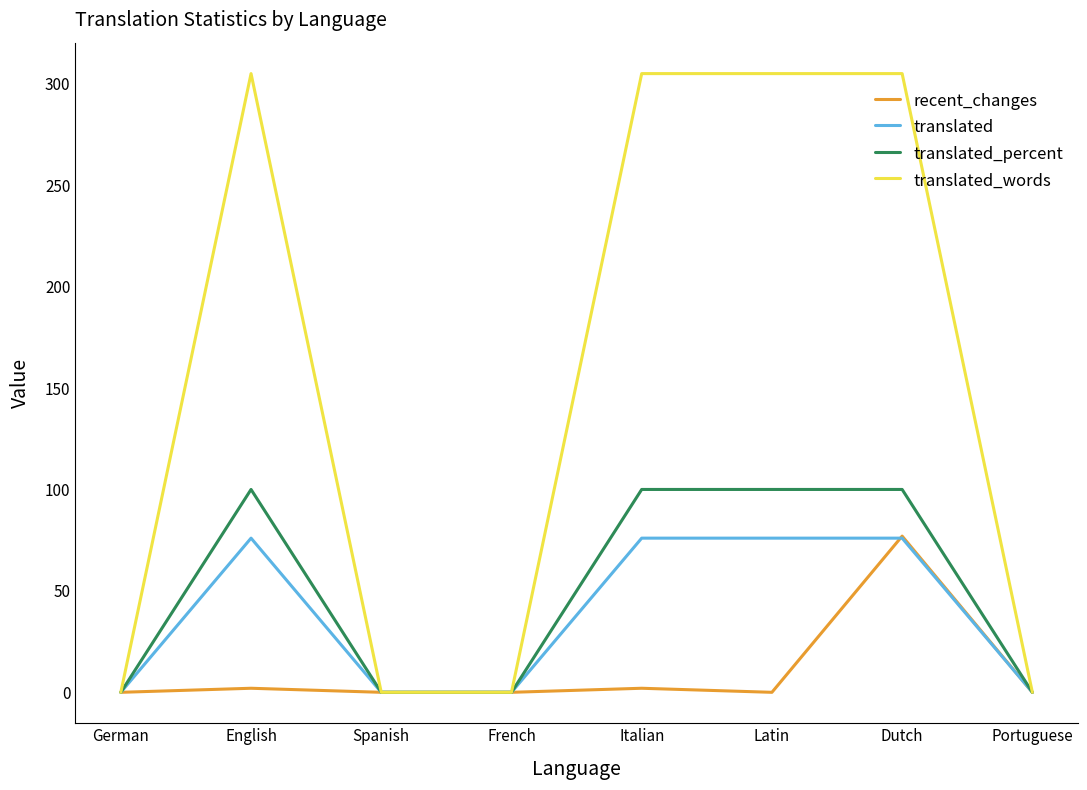

Reading right to left, extract all data points from this chart.

recent_changes: 0	77	0	2	0	0	2	0
translated: 0	76	76	76	0	0	76	0
translated_percent: 0	100	100	100	0	0	100	0
translated_words: 0	305	305	305	0	0	305	0